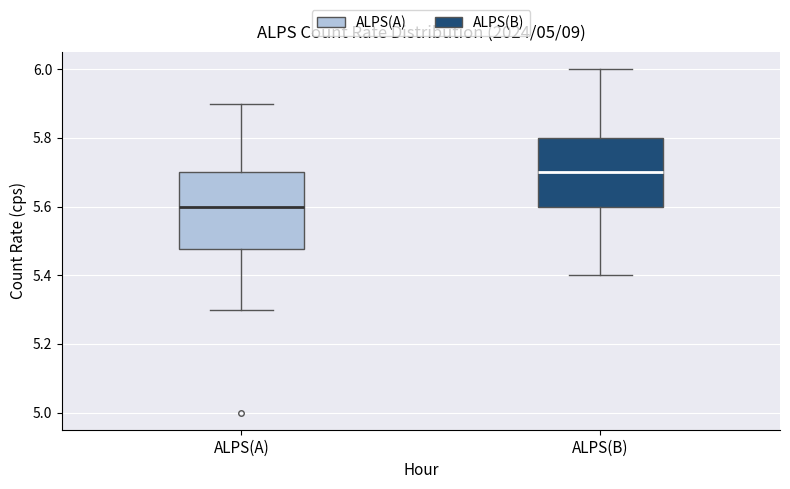

Reading left to right, read every box against the y-axis: the position of its median line, the range the box covers, and the ends of its whiskers. The values are not printed on the chart, so give them approximately, as read against the axis.

ALPS(A): median 5.60, box 5.48 to 5.70, whiskers 5.30 to 5.90
ALPS(B): median 5.70, box 5.60 to 5.80, whiskers 5.40 to 6.00